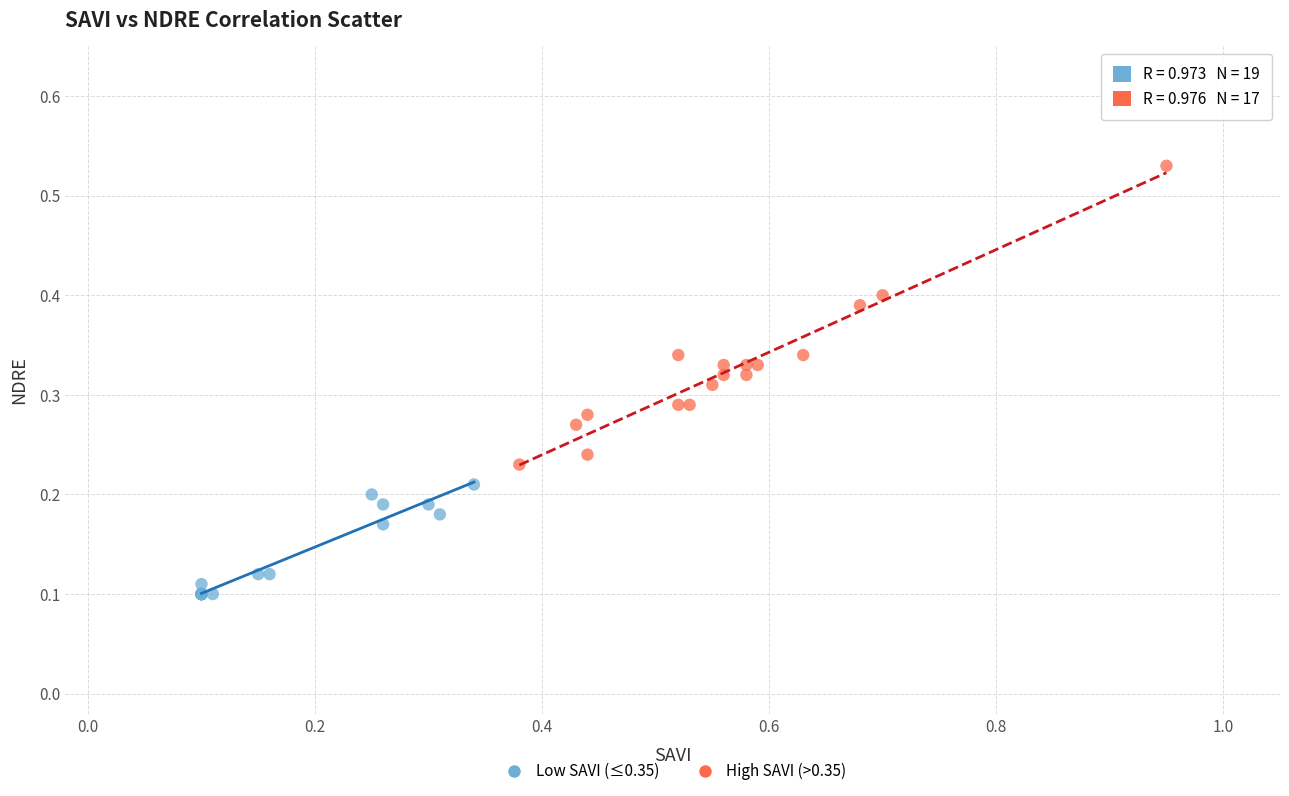

Which series contains the highest Y value?

High SAVI (>0.35)